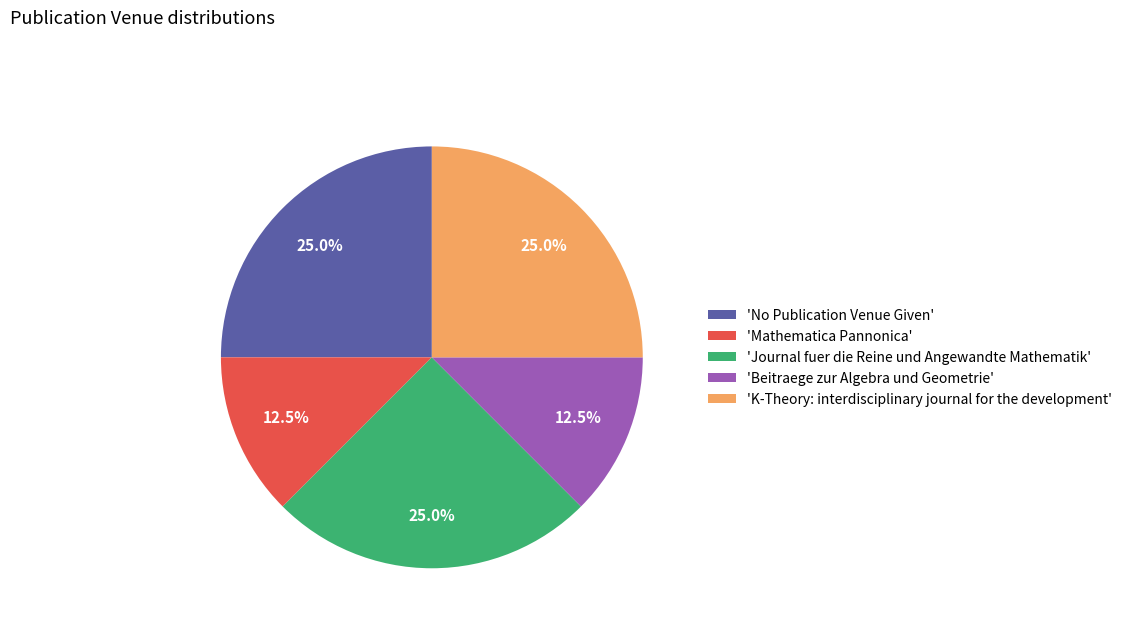

Combined, do 'Journal fuer die Reine und Angewandte Mathematik' and 'Beitraege zur Algebra und Geometrie' account for over 50%?

No